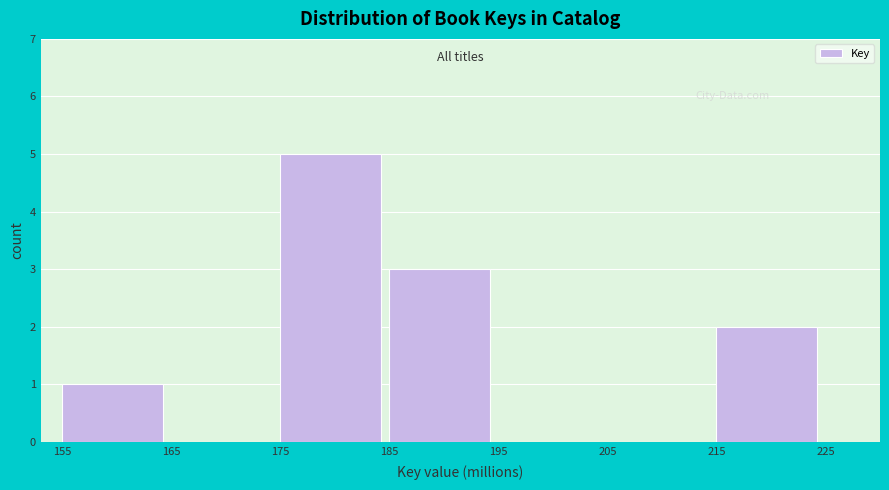

Reading left to right, list every bar in this chart as the range it spans on the x-axis followed by its height. The values are not printed on the chart, so give them approximately, as read against the axis.

155 to 165: 1
165 to 175: 0
175 to 185: 5
185 to 195: 3
195 to 205: 0
205 to 215: 0
215 to 225: 2